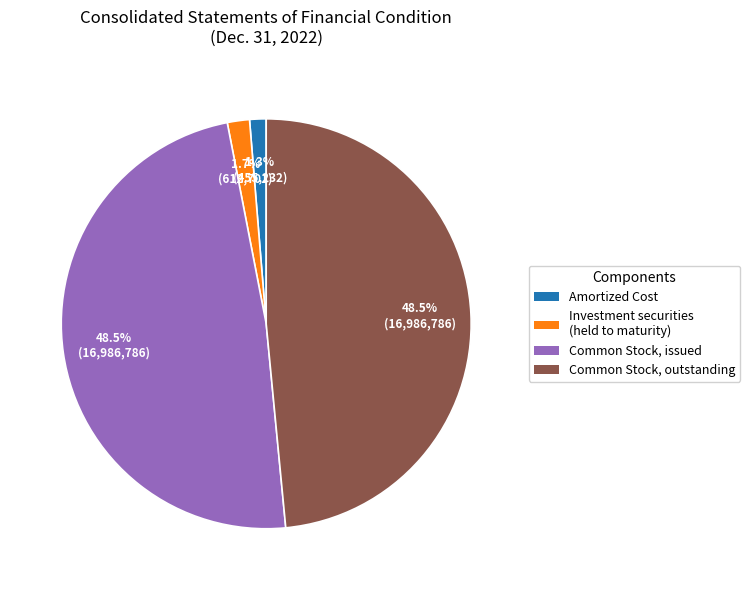

Does any single category account for the majority?

No